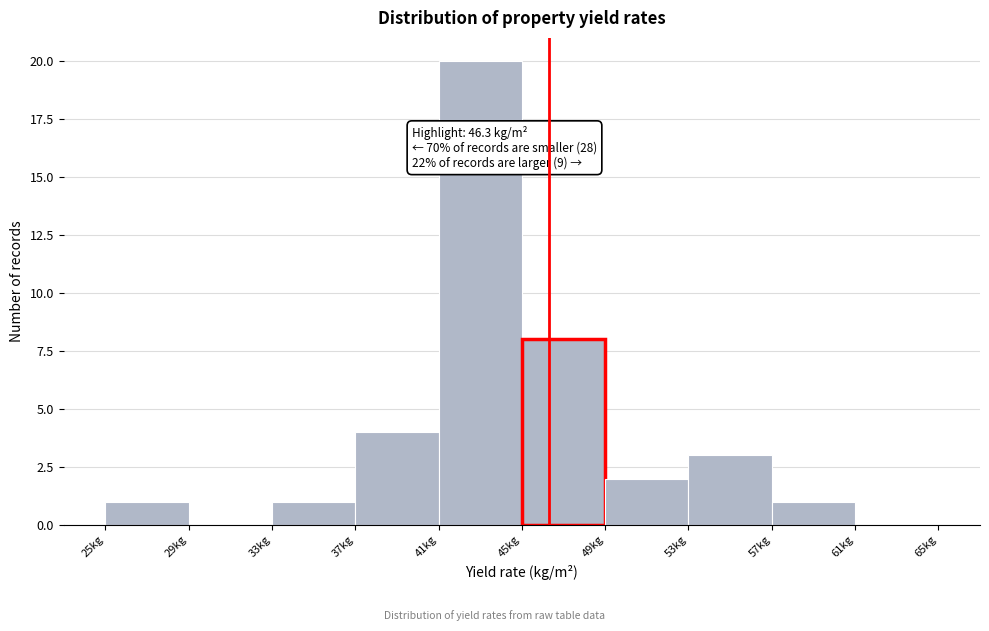

Which range on the x-axis has the tallest bar?

41 to 45